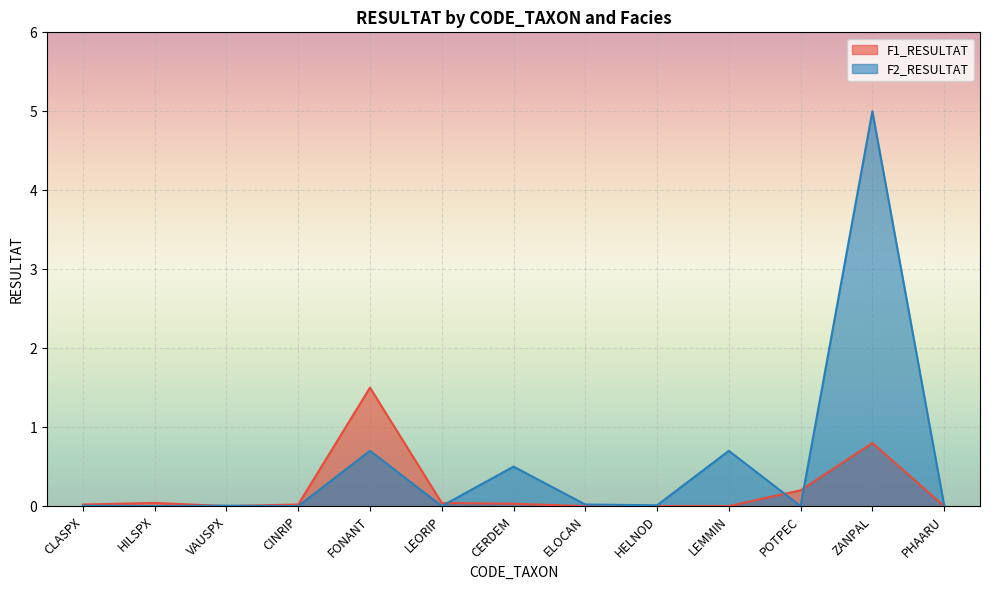

Where is F2_RESULTAT nearest to the value 2?

FONANT